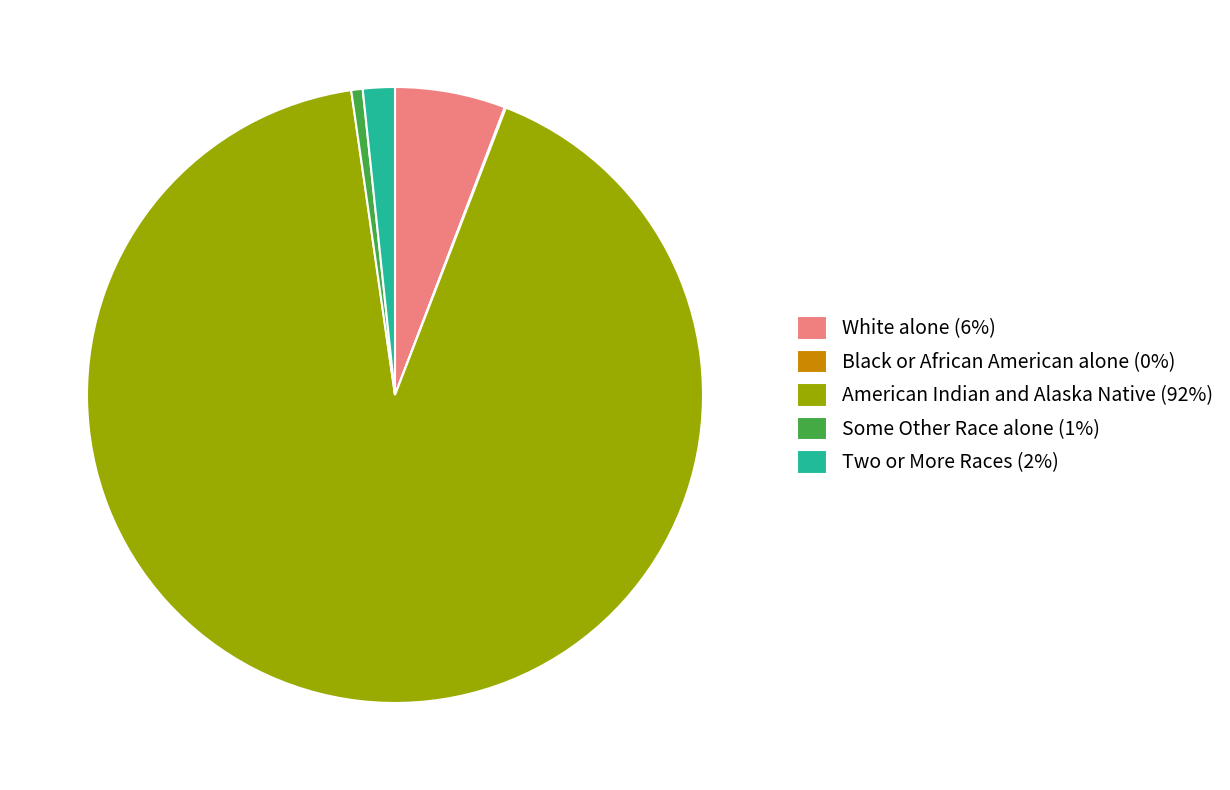

Which slice is the largest?

American Indian and Alaska Native (92%)